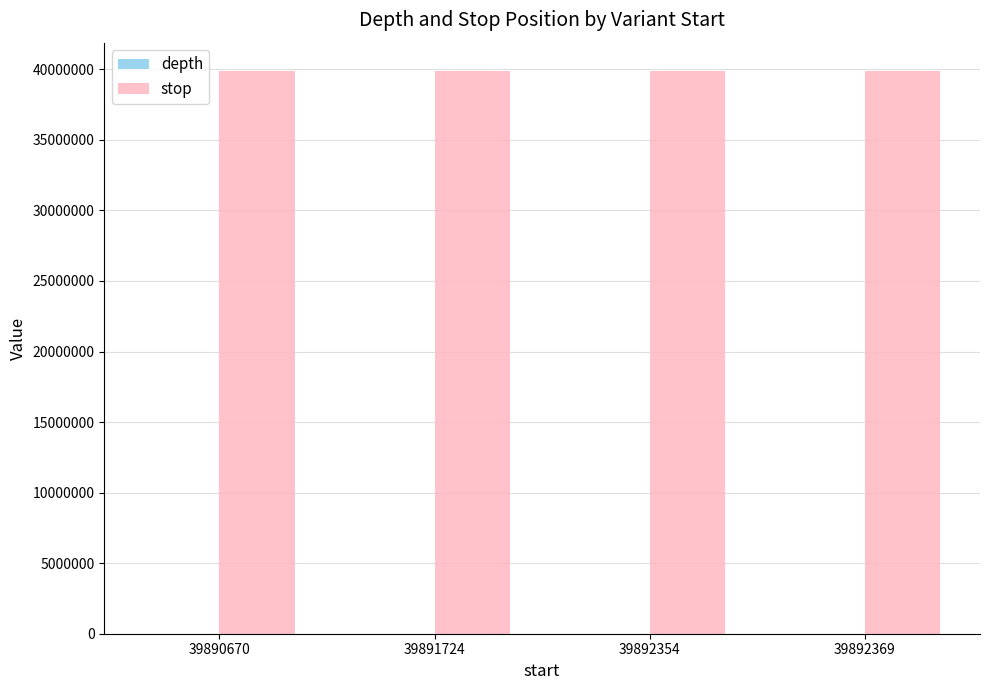

The stop series shows 70338015 at 39892369. True or false?

False